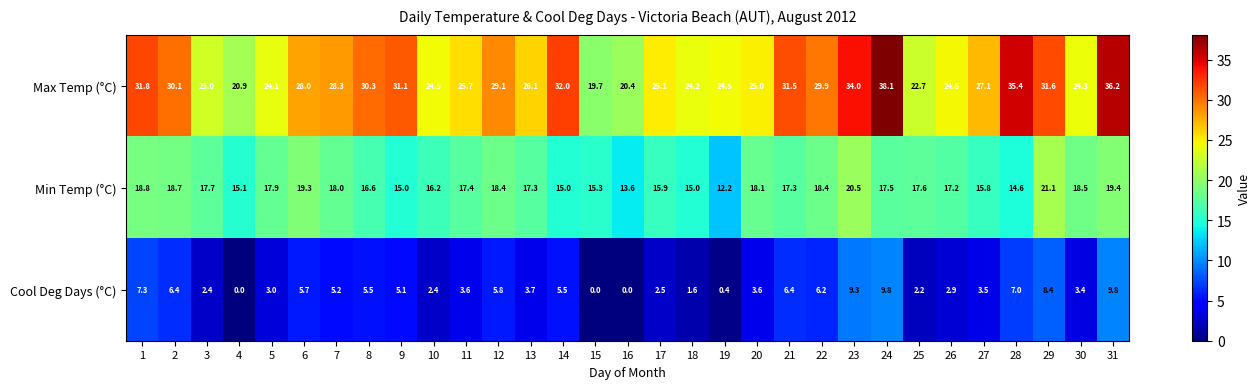

Is the value of Min Temp (°C) at 26 greater than the value of Cool Deg Days (°C) at 3?

Yes